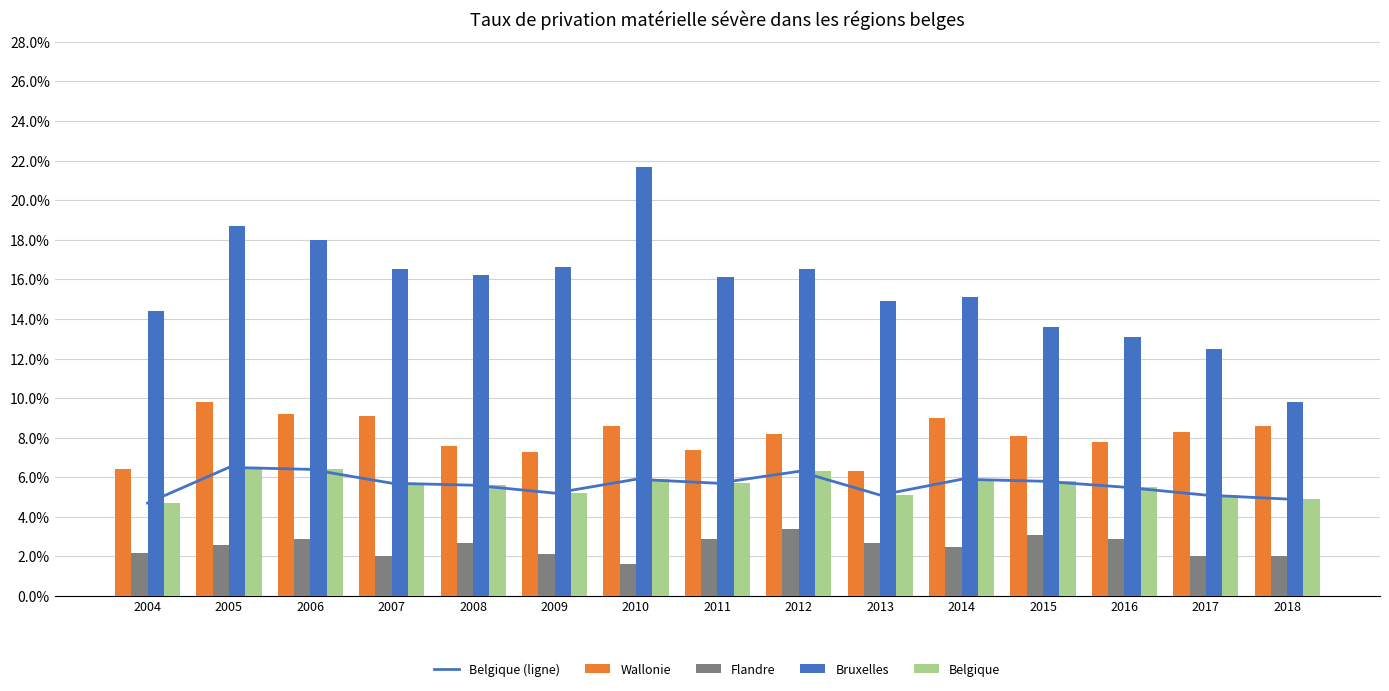

Which category has the lowest value in the Belgique series?

2004